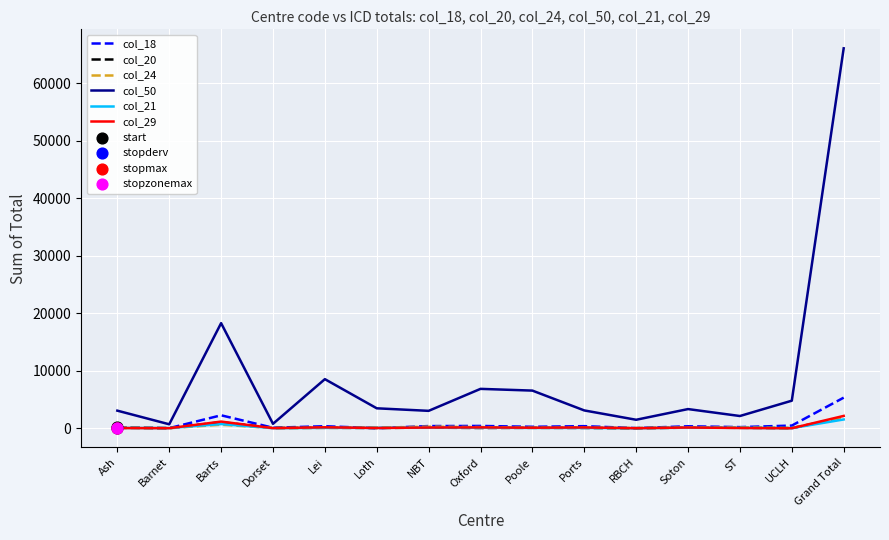

At which category is the sum across all series the highest?

Grand Total